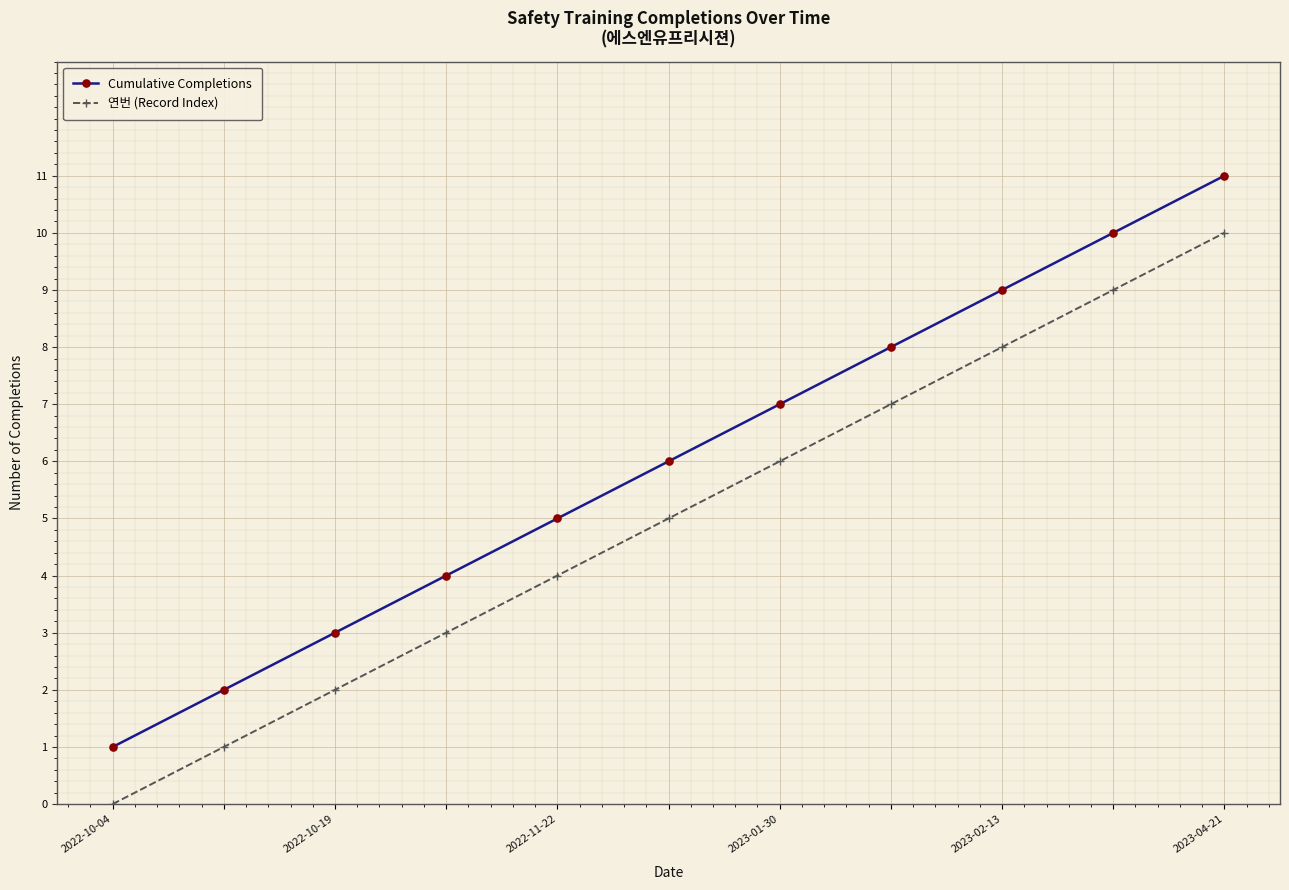

What is the difference between the maximum and minimum values in the Cumulative Completions series?

10